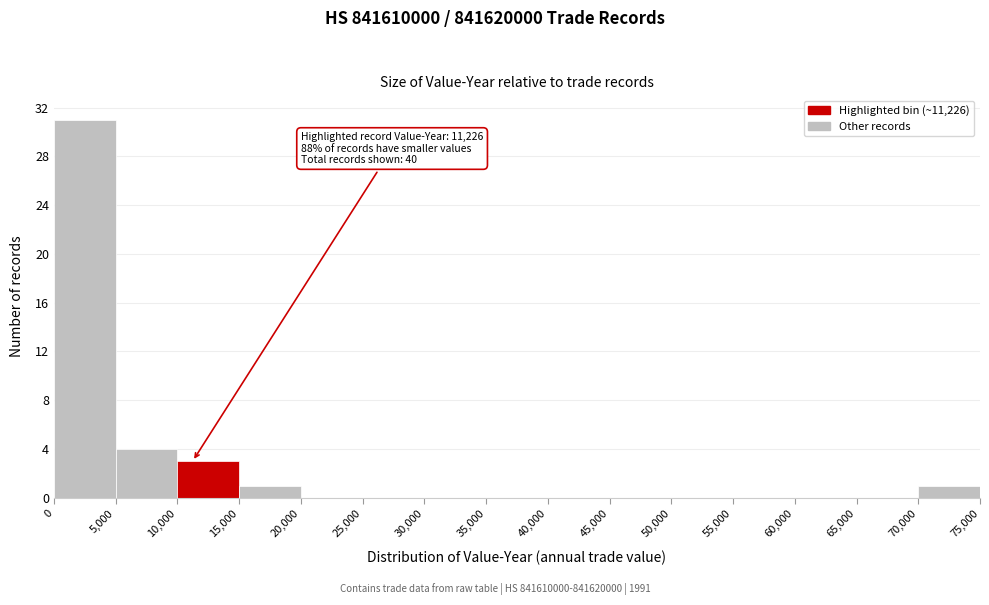

Over which range of the x-axis is the bar tallest?

0 to 5,000